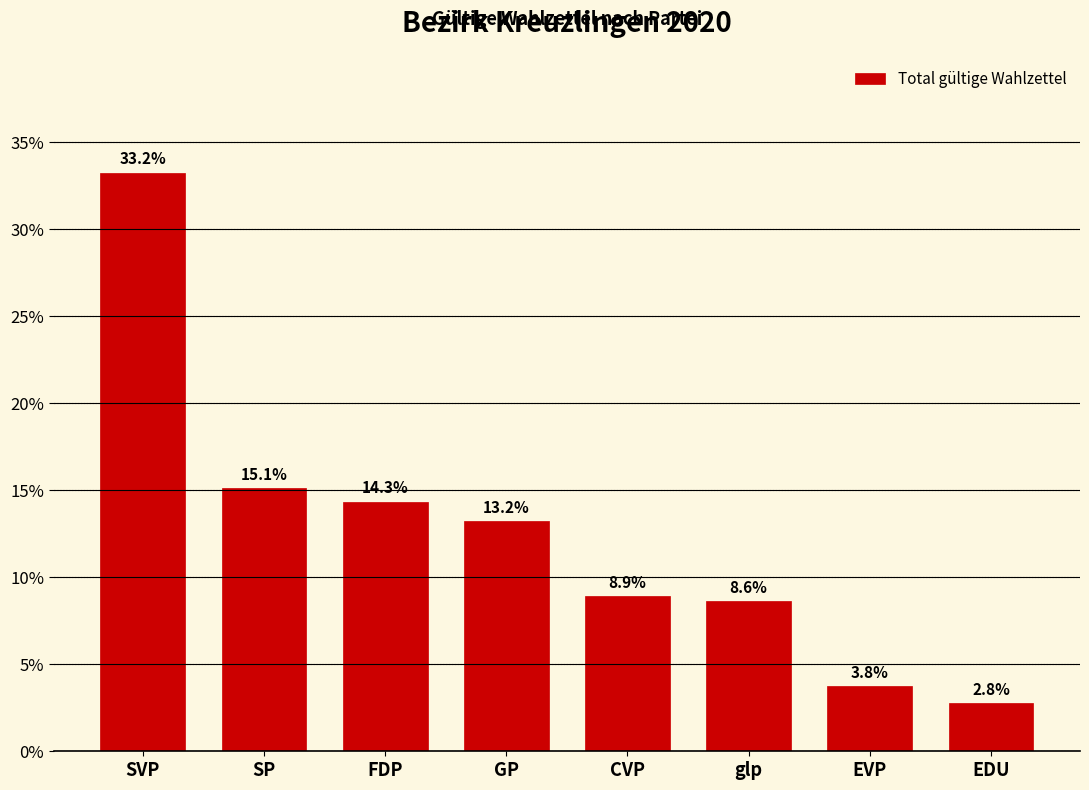

What is the label of the 4th bar from the left?

GP